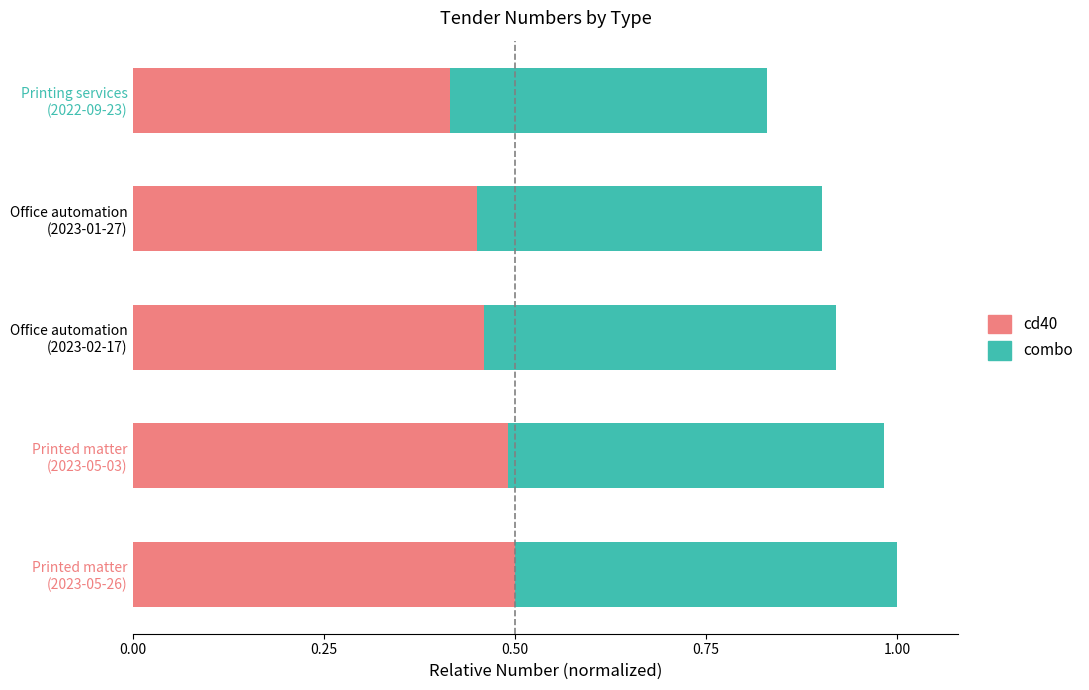

Count the cd40 values in the range 0 to 1.

5